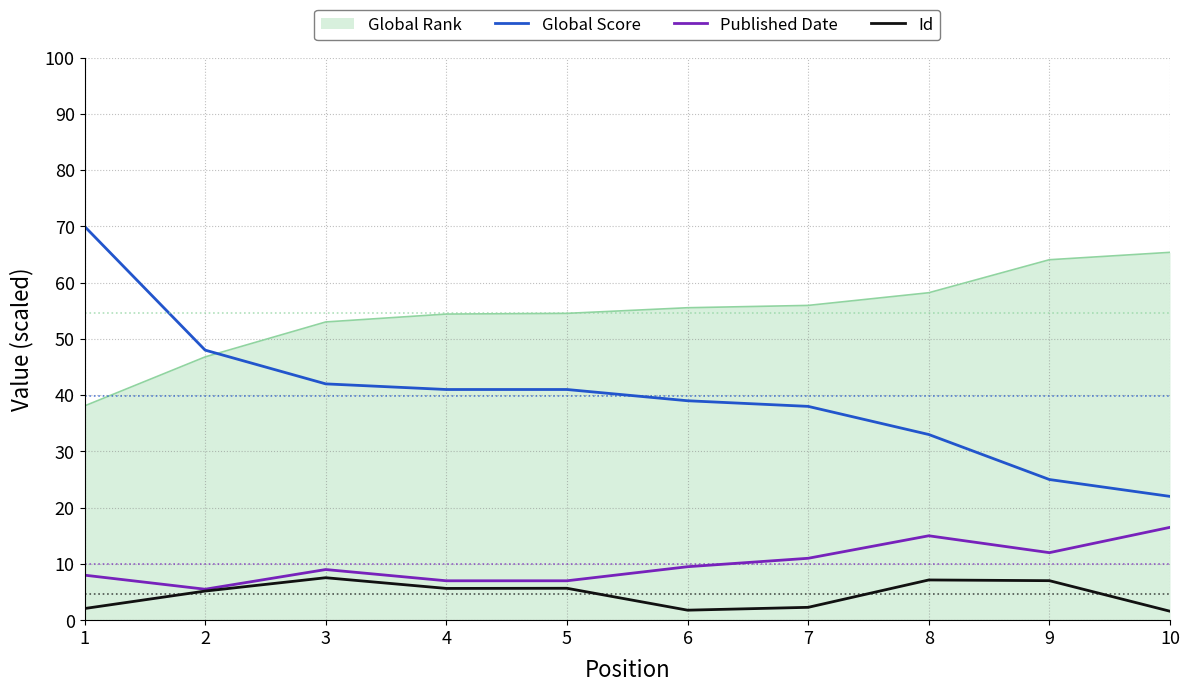

The Published Date series shows 16.5 at 10. True or false?

True